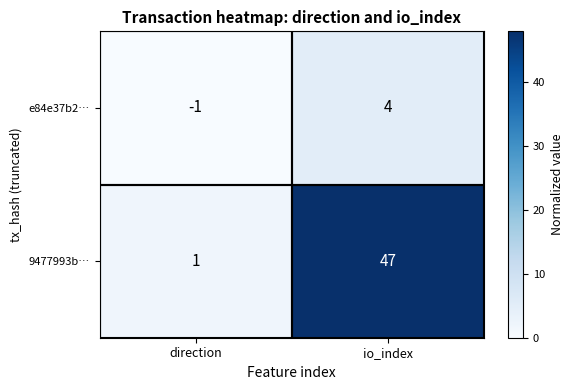

Which series changed the most between direction and io_index?

9477993b…